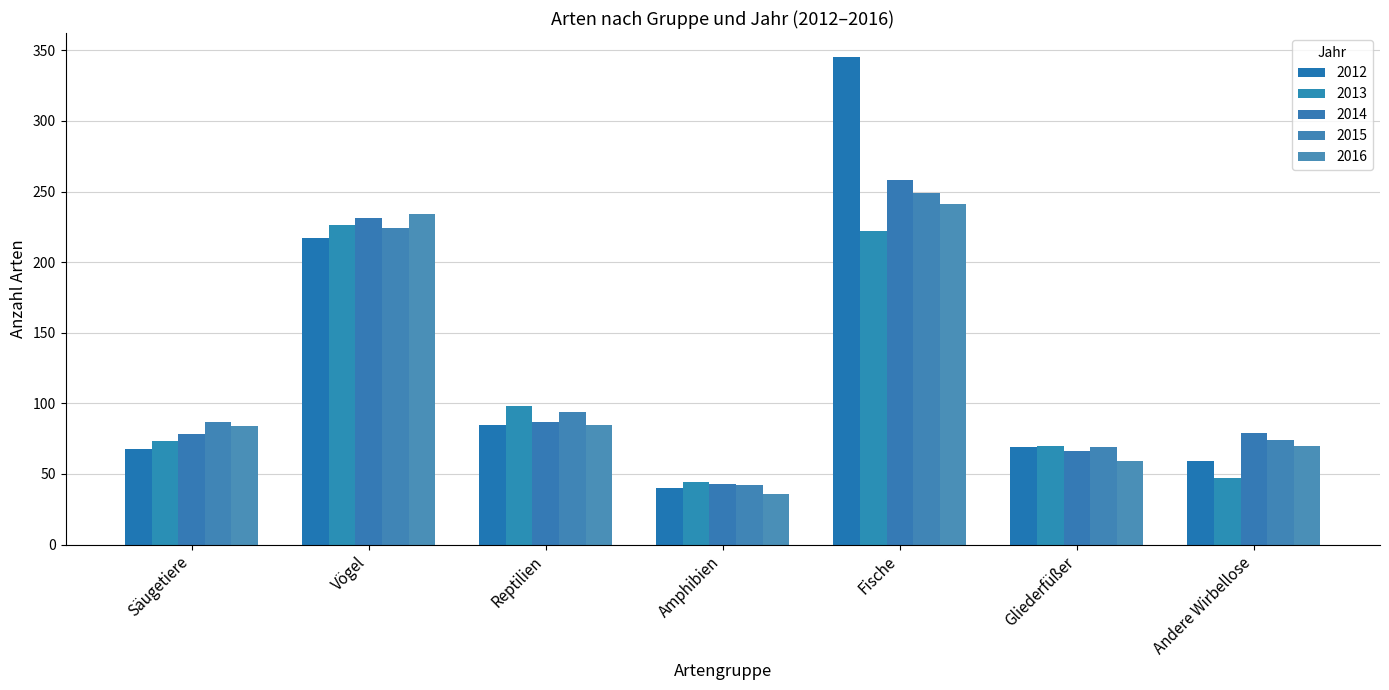

At Fische, list the series in order from largest to smallest.

2012, 2014, 2015, 2016, 2013